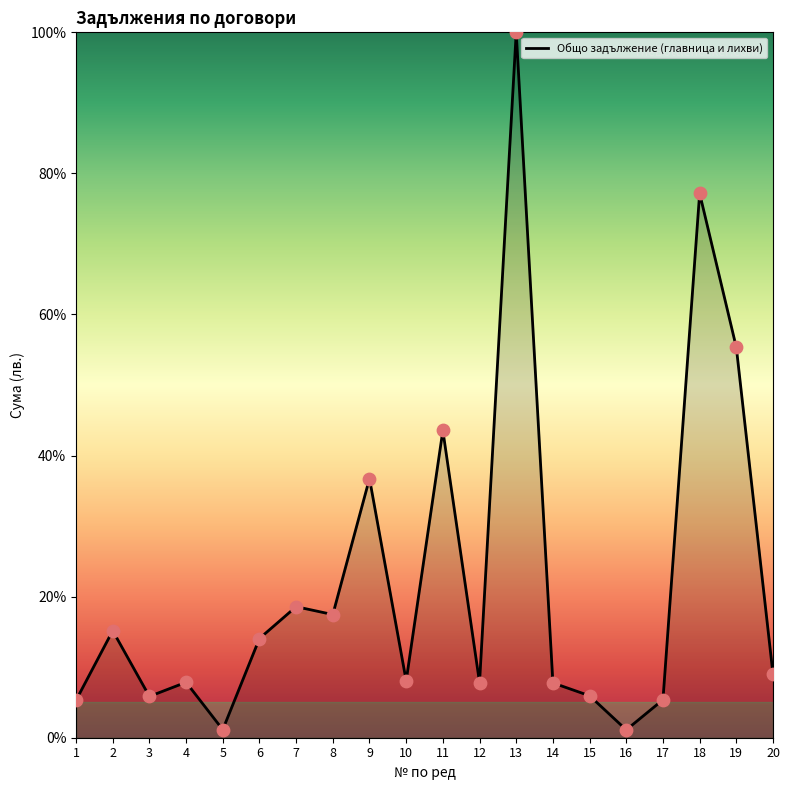

Which has a higher value, 10 or 3?

10